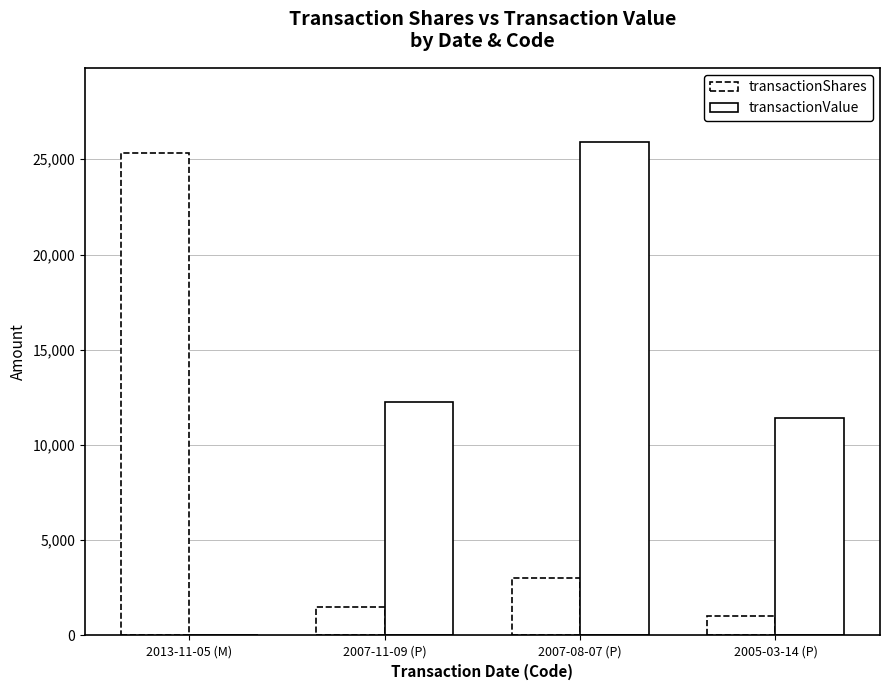

How many groups of bars are there?

4